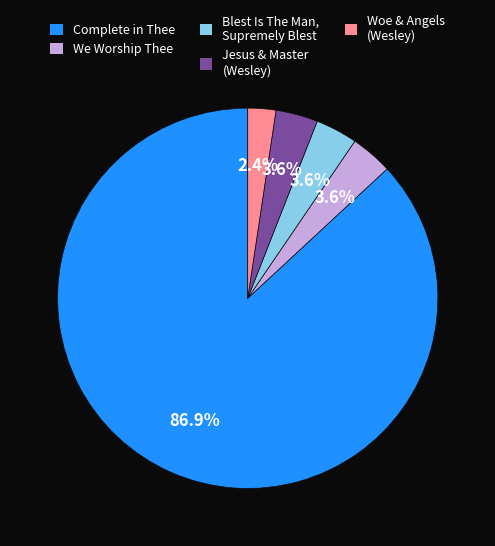

How much of the chart is everything except We Worship Thee?

96.4%